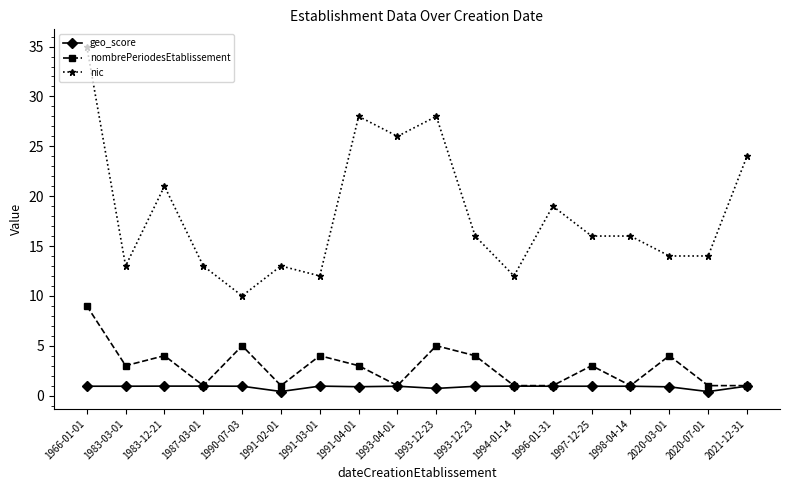

Between 1993-12-23 and 1996-01-31, which series saw the biggest shift?

nic